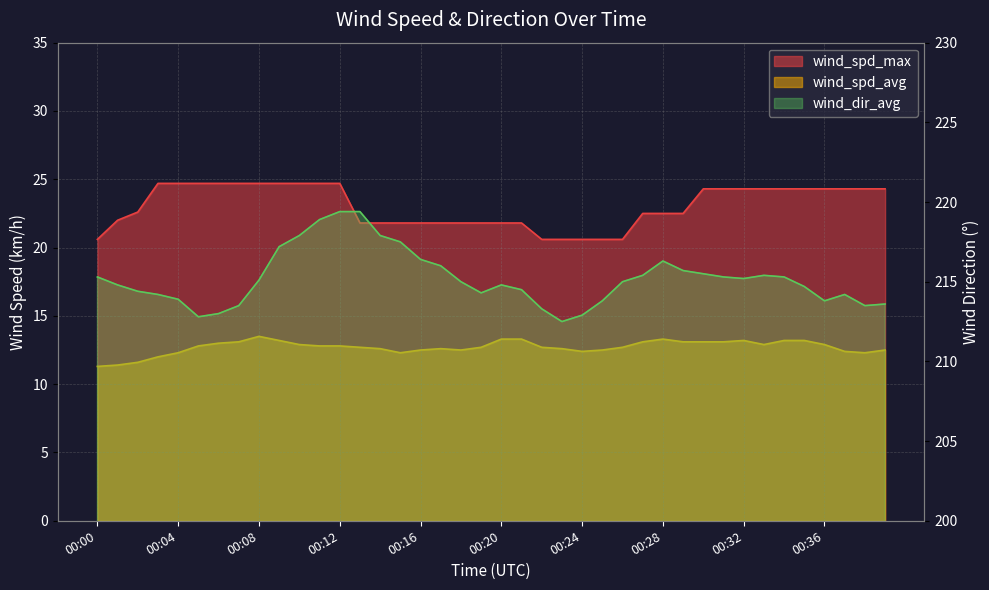

What is the sum of all wind_spd_avg values?

508.4